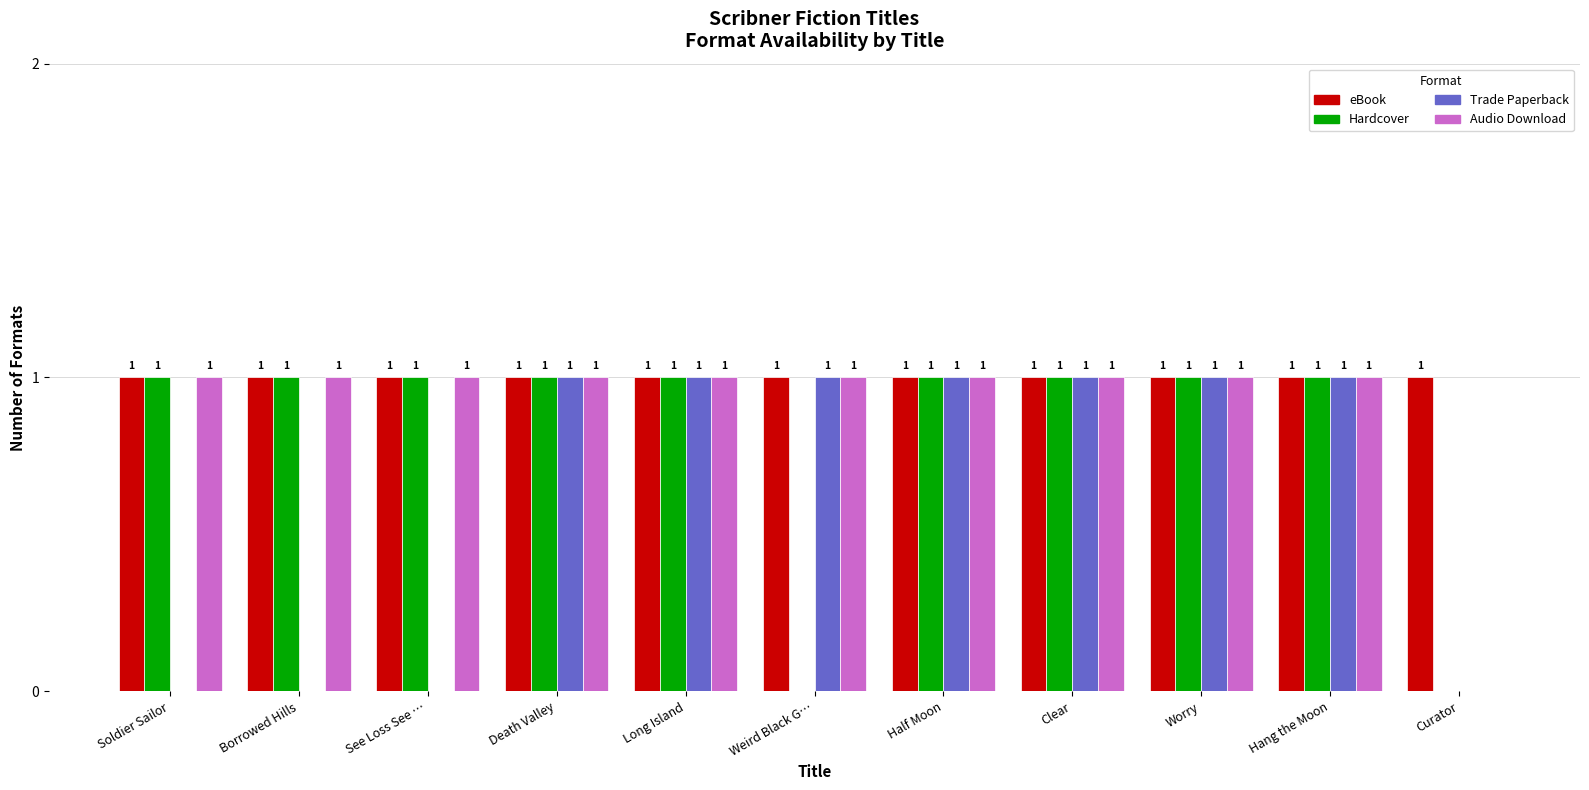

How many Audio Download values are between 1 and 2?

10